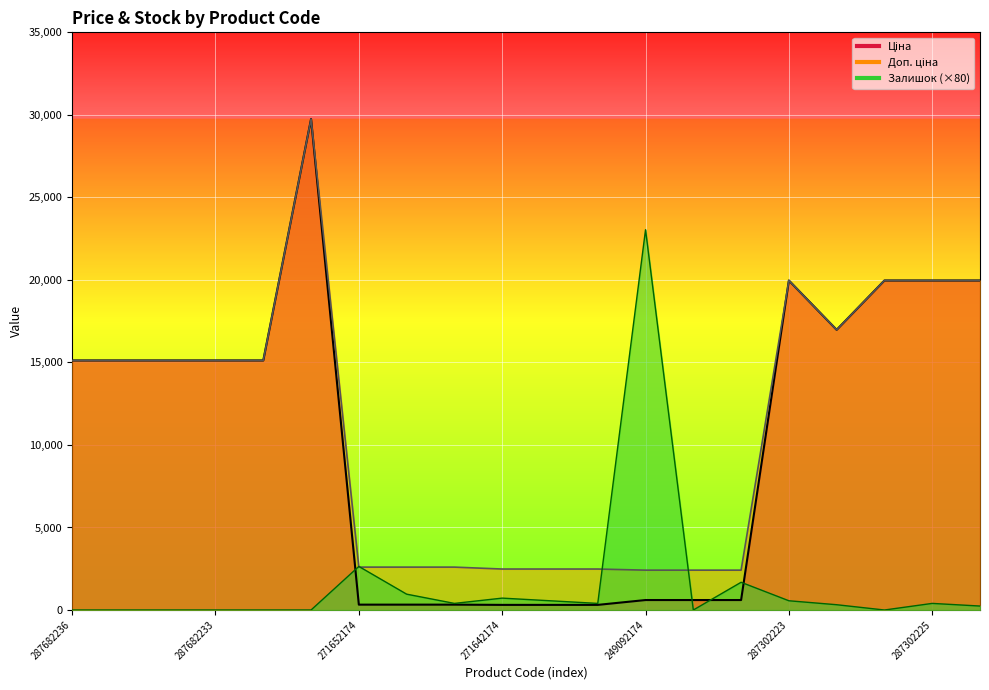

What is the label of the 18th point from the right?

287682234